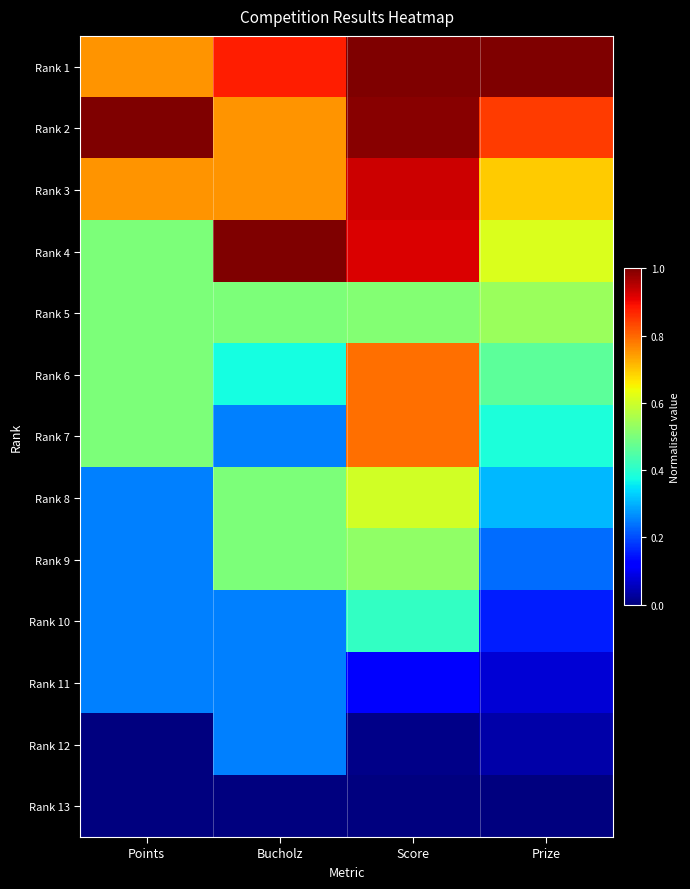

How many series are shown in this chart?

13